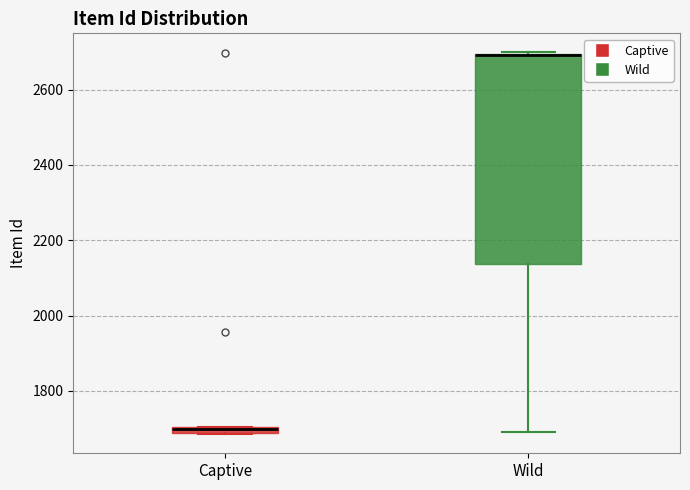

Comparing the boxes themselves (not the whiskers), which one is the tallest?

Wild